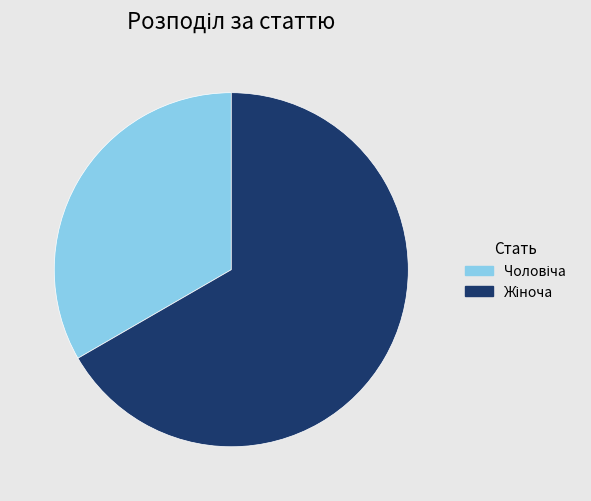

Is there a majority slice in this chart?

Yes